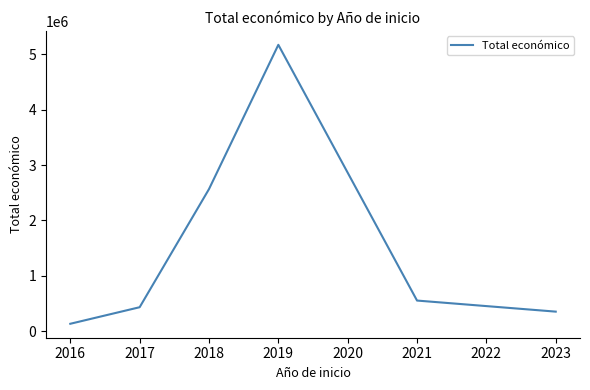

Count the number of categories in the chart.

6